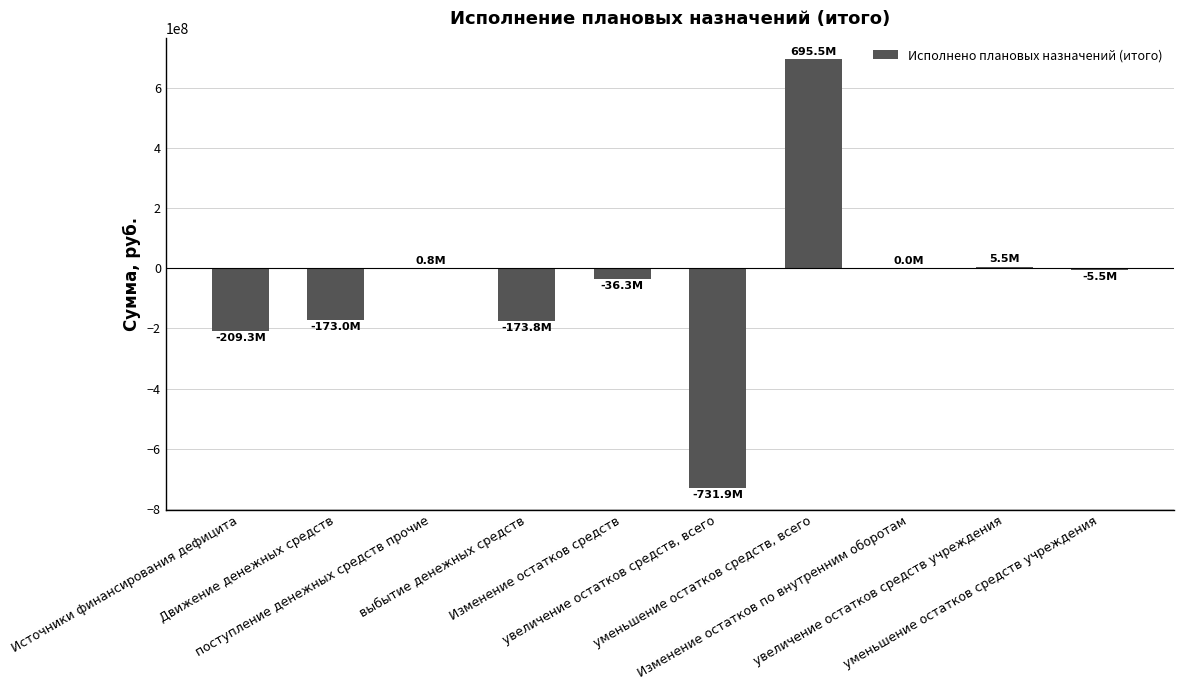

Read the value at увеличение остатков средств, всего.

-731890741.0